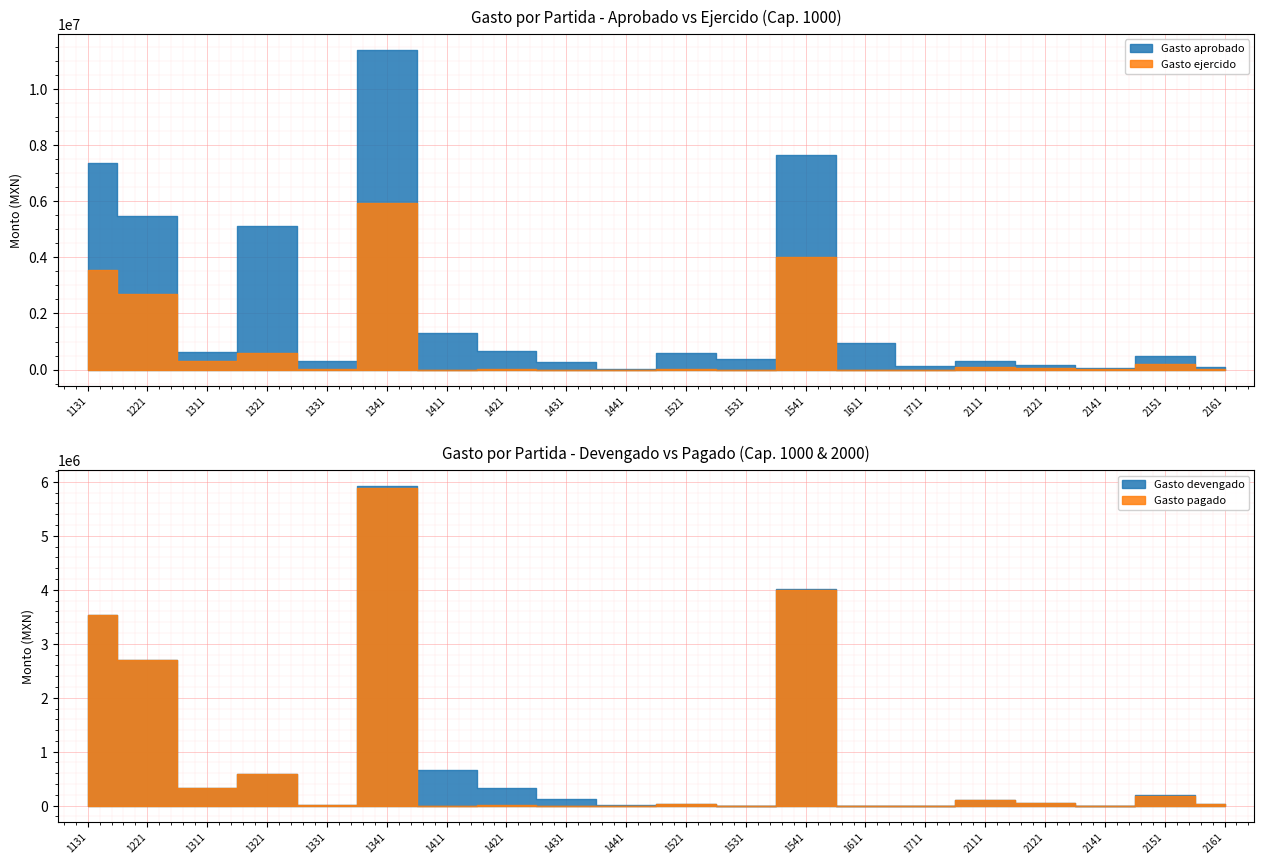

Which series has the largest total across all categories?

Gasto aprobado